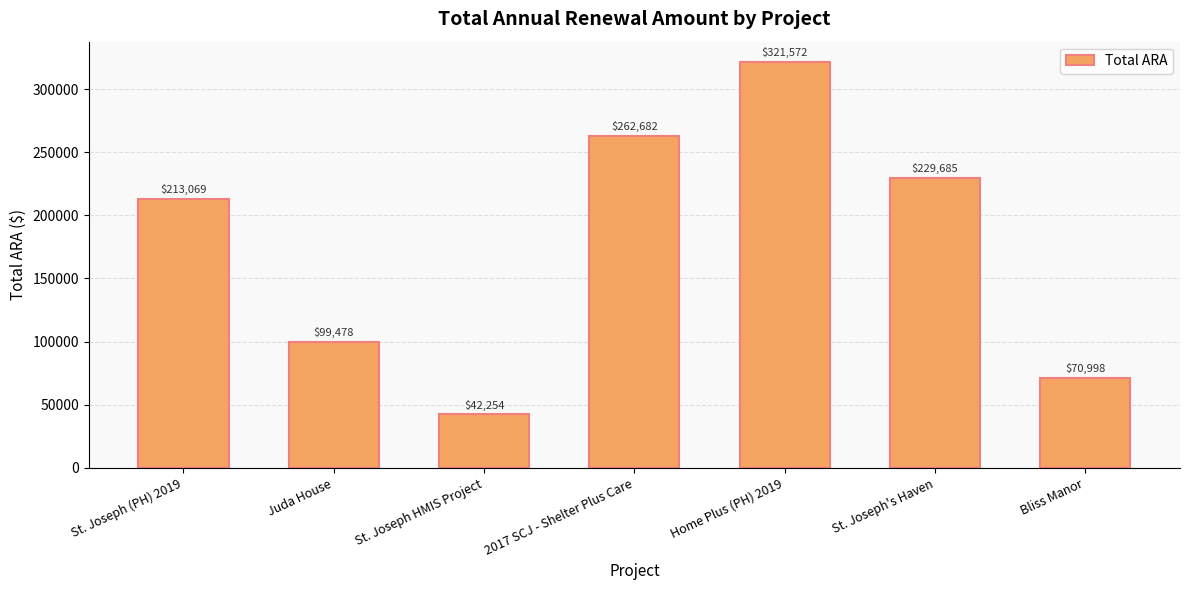

How many data points does each series have?

7